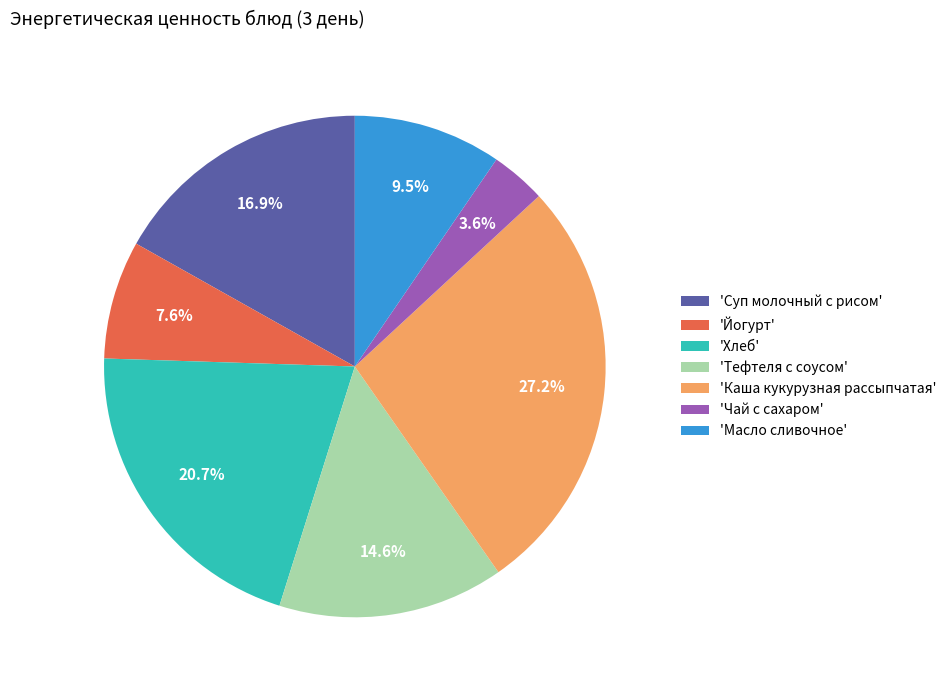

What is the ratio of the value at 'Суп молочный с рисом' to the value at 'Хлеб'?

0.8